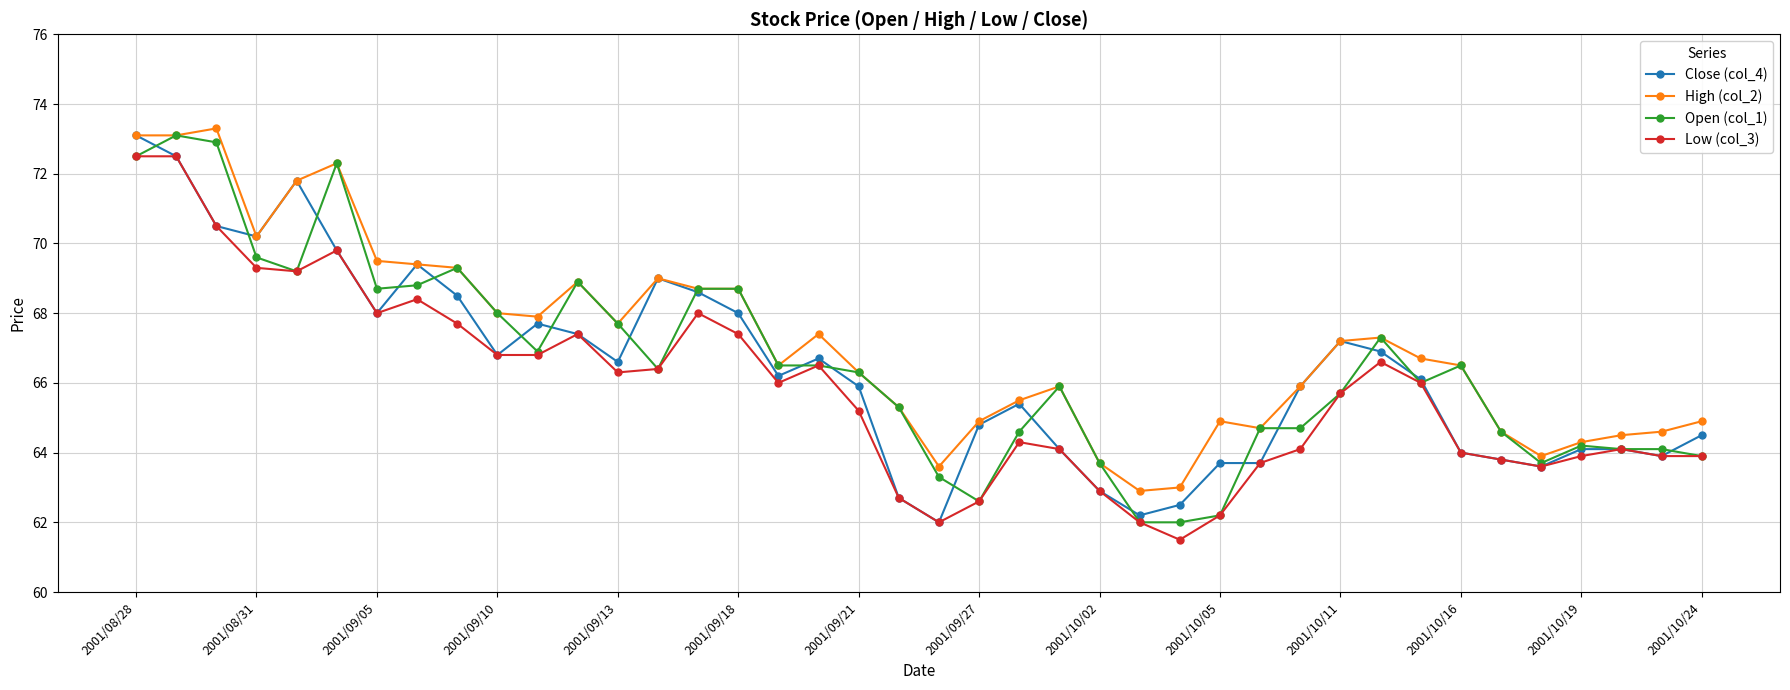

Reading left to right, extract all data points from this chart.

Close (col_4): 73.1	72.5	70.5	70.2	71.8	69.8	68.0	69.4	68.5	66.8	67.7	67.4	66.6	69.0	68.6	68.0	66.2	66.7	65.9	62.7	62.0	64.8	65.4	64.1	62.9	62.2	62.5	63.7	63.7	65.9	67.2	66.9	66.1	64.0	63.8	63.6	64.1	64.1	63.9	64.5
High (col_2): 73.1	73.1	73.3	70.2	71.8	72.3	69.5	69.4	69.3	68.0	67.9	68.9	67.7	69.0	68.7	68.7	66.5	67.4	66.3	65.3	63.6	64.9	65.5	65.9	63.7	62.9	63.0	64.9	64.7	65.9	67.2	67.3	66.7	66.5	64.6	63.9	64.3	64.5	64.6	64.9
Open (col_1): 72.5	73.1	72.9	69.6	69.2	72.3	68.7	68.8	69.3	68.0	66.9	68.9	67.7	66.4	68.7	68.7	66.5	66.5	66.3	65.3	63.3	62.6	64.6	65.9	63.7	62.0	62.0	62.2	64.7	64.7	65.7	67.3	66.0	66.5	64.6	63.7	64.2	64.1	64.1	63.9
Low (col_3): 72.5	72.5	70.5	69.3	69.2	69.8	68.0	68.4	67.7	66.8	66.8	67.4	66.3	66.4	68.0	67.4	66.0	66.5	65.2	62.7	62.0	62.6	64.3	64.1	62.9	62.0	61.5	62.2	63.7	64.1	65.7	66.6	66.0	64.0	63.8	63.6	63.9	64.1	63.9	63.9